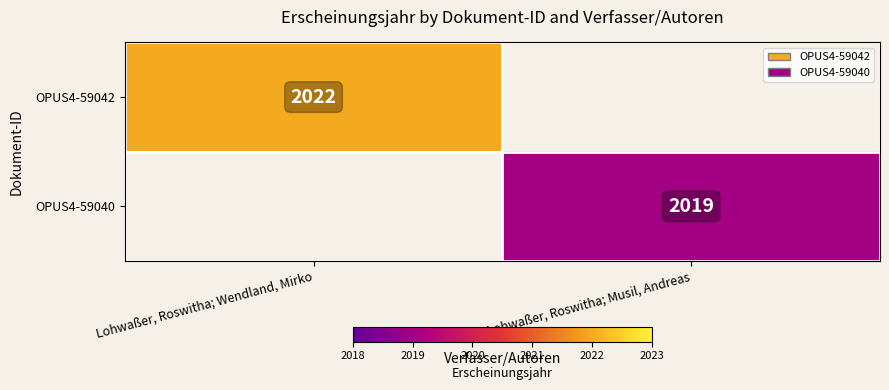

The value of OPUS4-59042 at Lohwaßer, Roswitha; Wendland, Mirko is 2022. True or false?

True